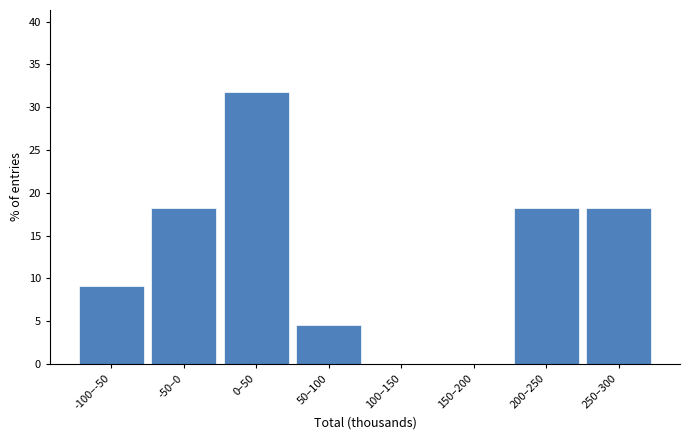

Reading right to left, what are all the values shown in this chart?

250–300=18.2	200–250=18.2	150–200=0.0	100–150=0.0	50–100=4.5	0–50=31.8	-50–0=18.2	-100–-50=9.1